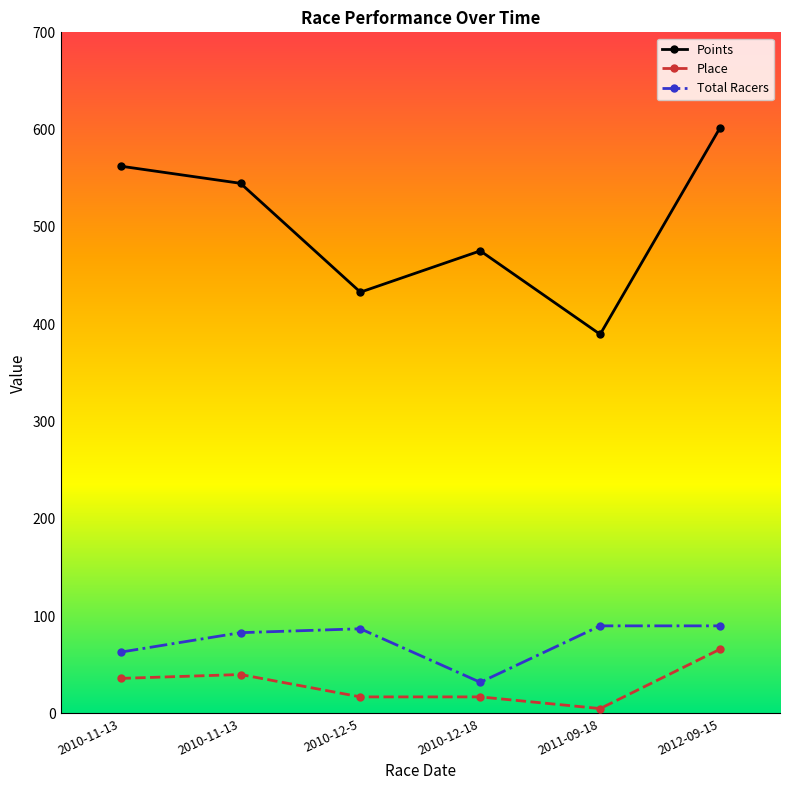

At how many categories does at least one series exceed 457?

4